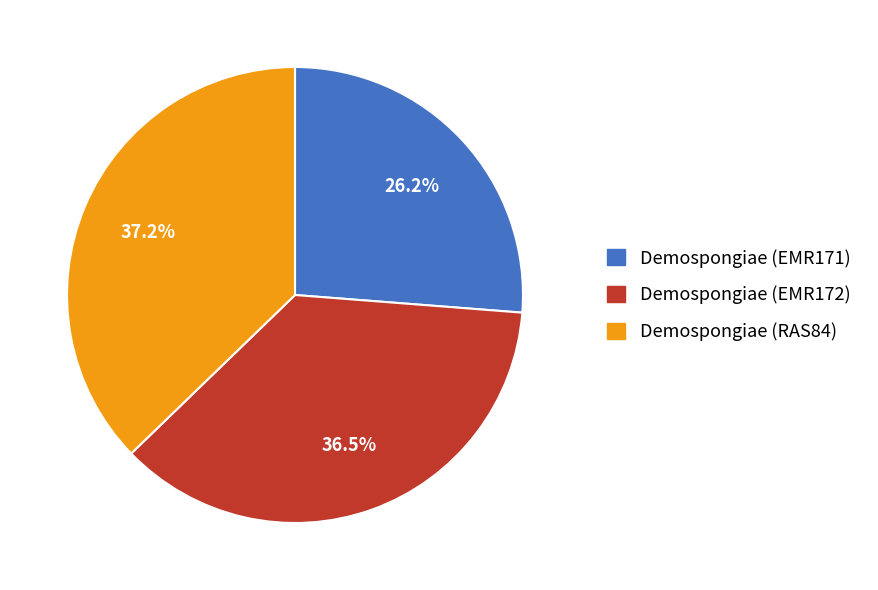

What percentage is the Demospongiae (EMR171) slice, to the nearest percent?

26%